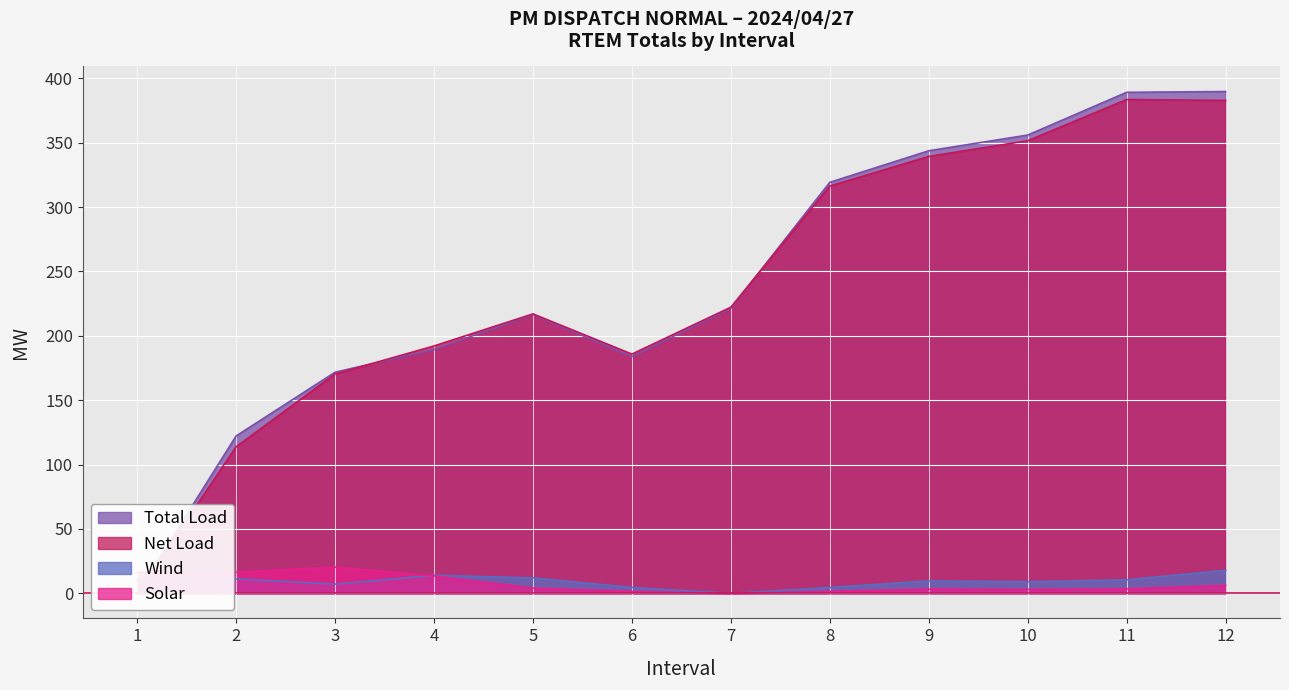

Is it true that Total Load equals 221.4 at 7?

True